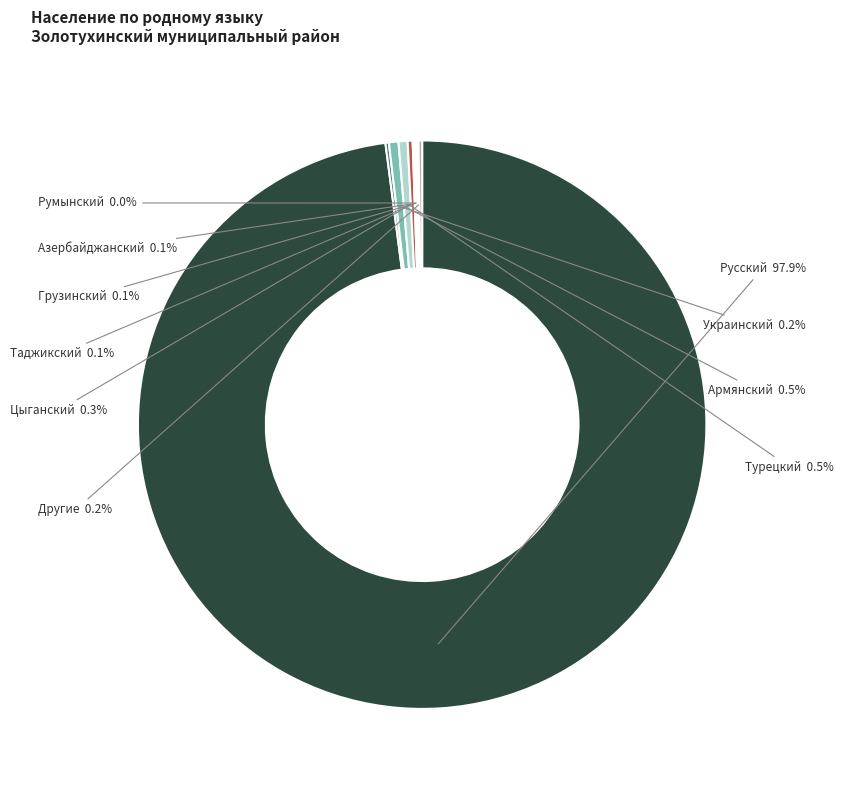

Rank the categories by value from highest to lowest.

Русский, Армянский, Турецкий, Цыганский, Другие, Украинский, Таджикский, Азербайджанский, Грузинский, Румынский